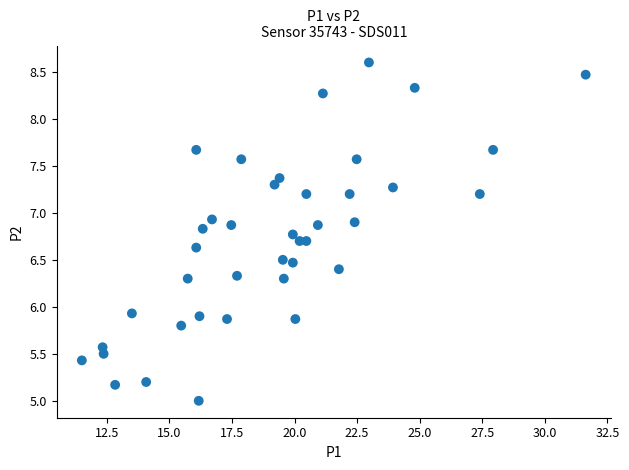

What is the range of Y values (max minus min)?

3.6